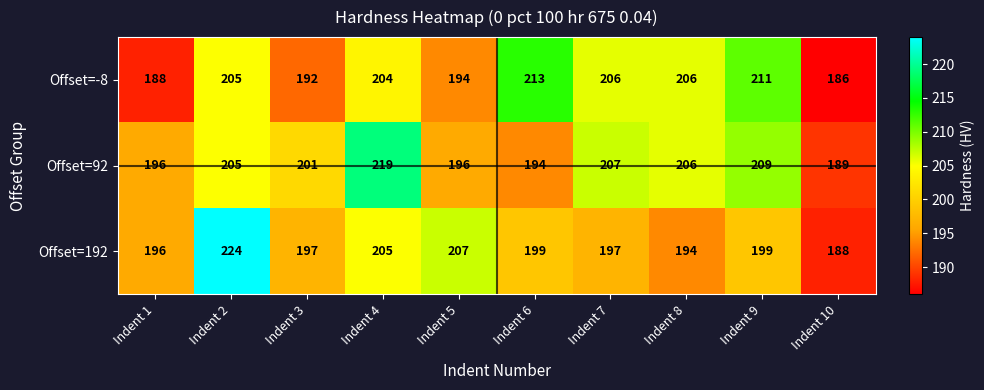

Reading left to right, what are all the values shown in this chart?

Offset=-8: Indent 1=188	Indent 2=205	Indent 3=192	Indent 4=204	Indent 5=194	Indent 6=213	Indent 7=206	Indent 8=206	Indent 9=211	Indent 10=186
Offset=92: Indent 1=196	Indent 2=205	Indent 3=201	Indent 4=219	Indent 5=196	Indent 6=194	Indent 7=207	Indent 8=206	Indent 9=209	Indent 10=189
Offset=192: Indent 1=196	Indent 2=224	Indent 3=197	Indent 4=205	Indent 5=207	Indent 6=199	Indent 7=197	Indent 8=194	Indent 9=199	Indent 10=188